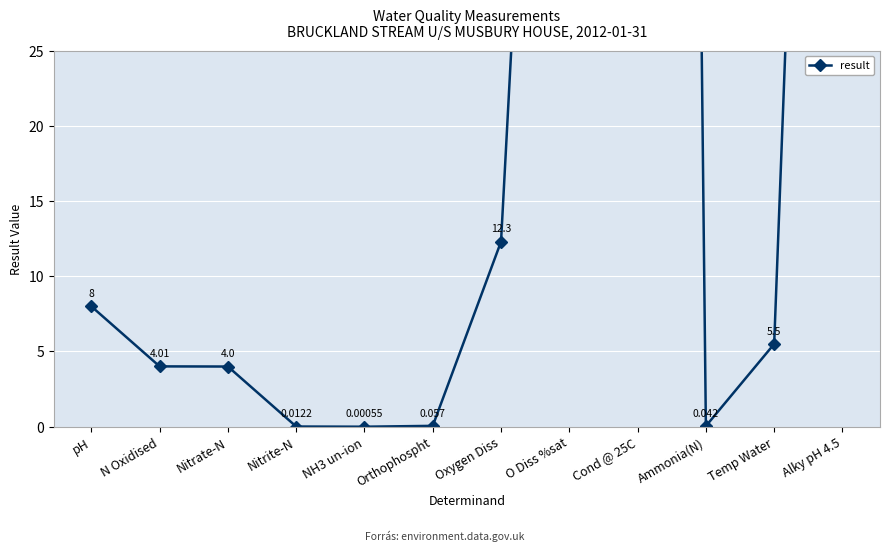

Rank the categories by value from highest to lowest.

Cond @ 25C, Alky pH 4.5, O Diss %sat, Oxygen Diss, pH, Temp Water, N Oxidised, Nitrate-N, Orthophospht, Ammonia(N), Nitrite-N, NH3 un-ion